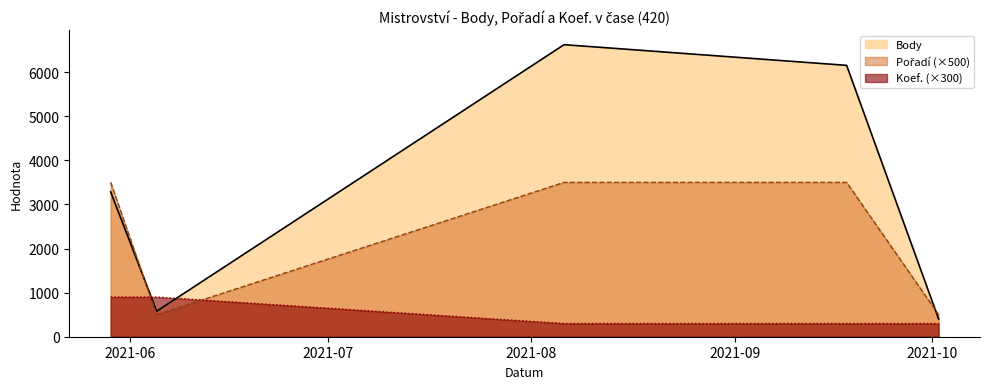

At which category does Pořadí reach its first local valley?

2021-06-05